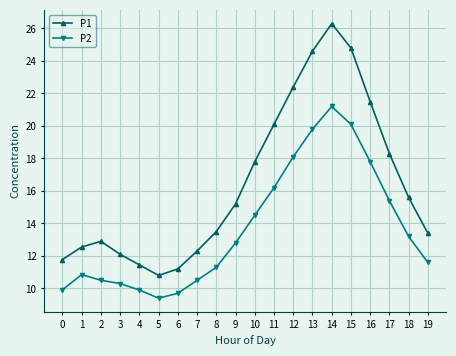

Does the chart display data point markers on the line(s)?

Yes